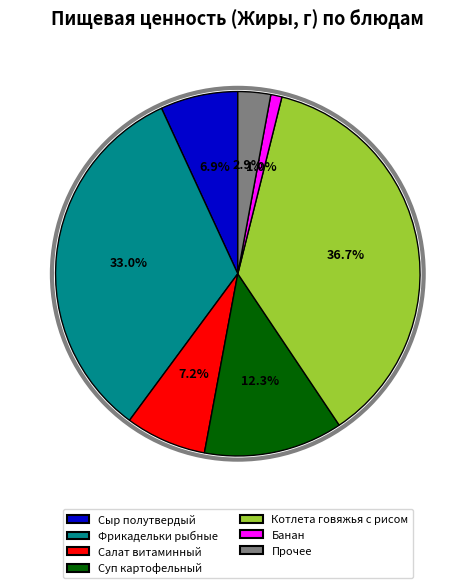

To the nearest percent, what is the average slice percentage?

14%